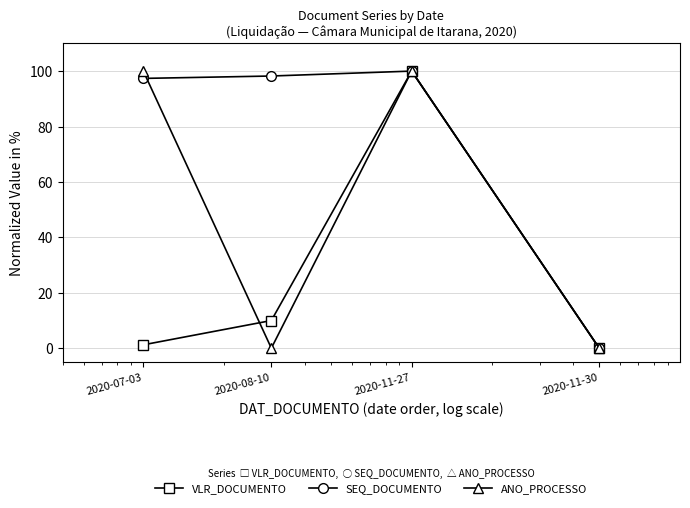

Reading left to right, extract all data points from this chart.

VLR_DOCUMENTO: 1.2	10.0	100.0	0.0
SEQ_DOCUMENTO: 97.4	98.2	100.0	0.0
ANO_PROCESSO: 100.0	0.0	100.0	0.0